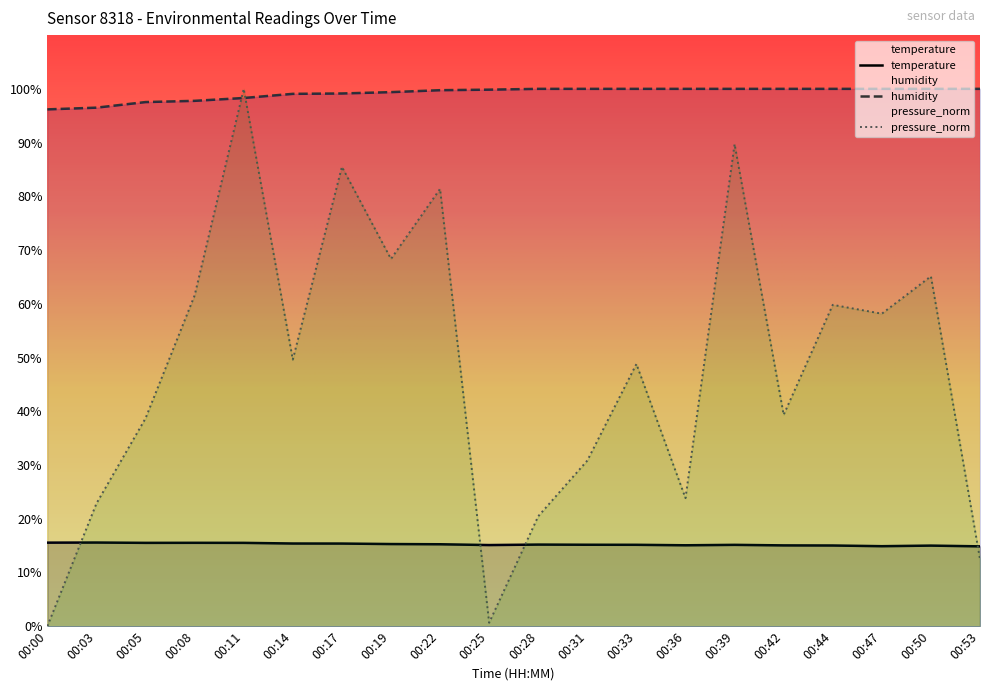

What is the average value of the pressure_norm series?

47.9